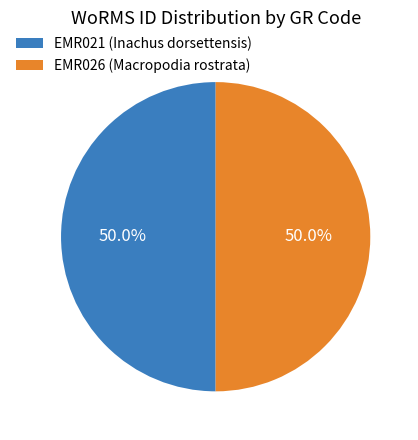

To the nearest percent, what portion does EMR026 (Macropodia rostrata) represent?

50%